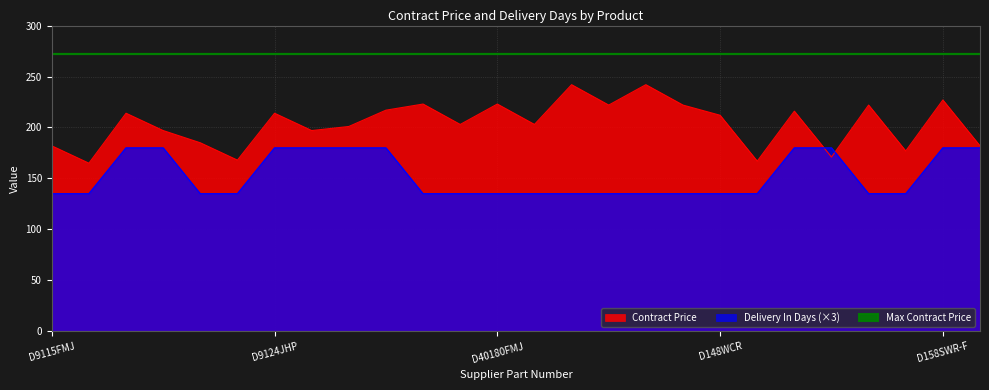

What is the minimum value for Contract Price?

165